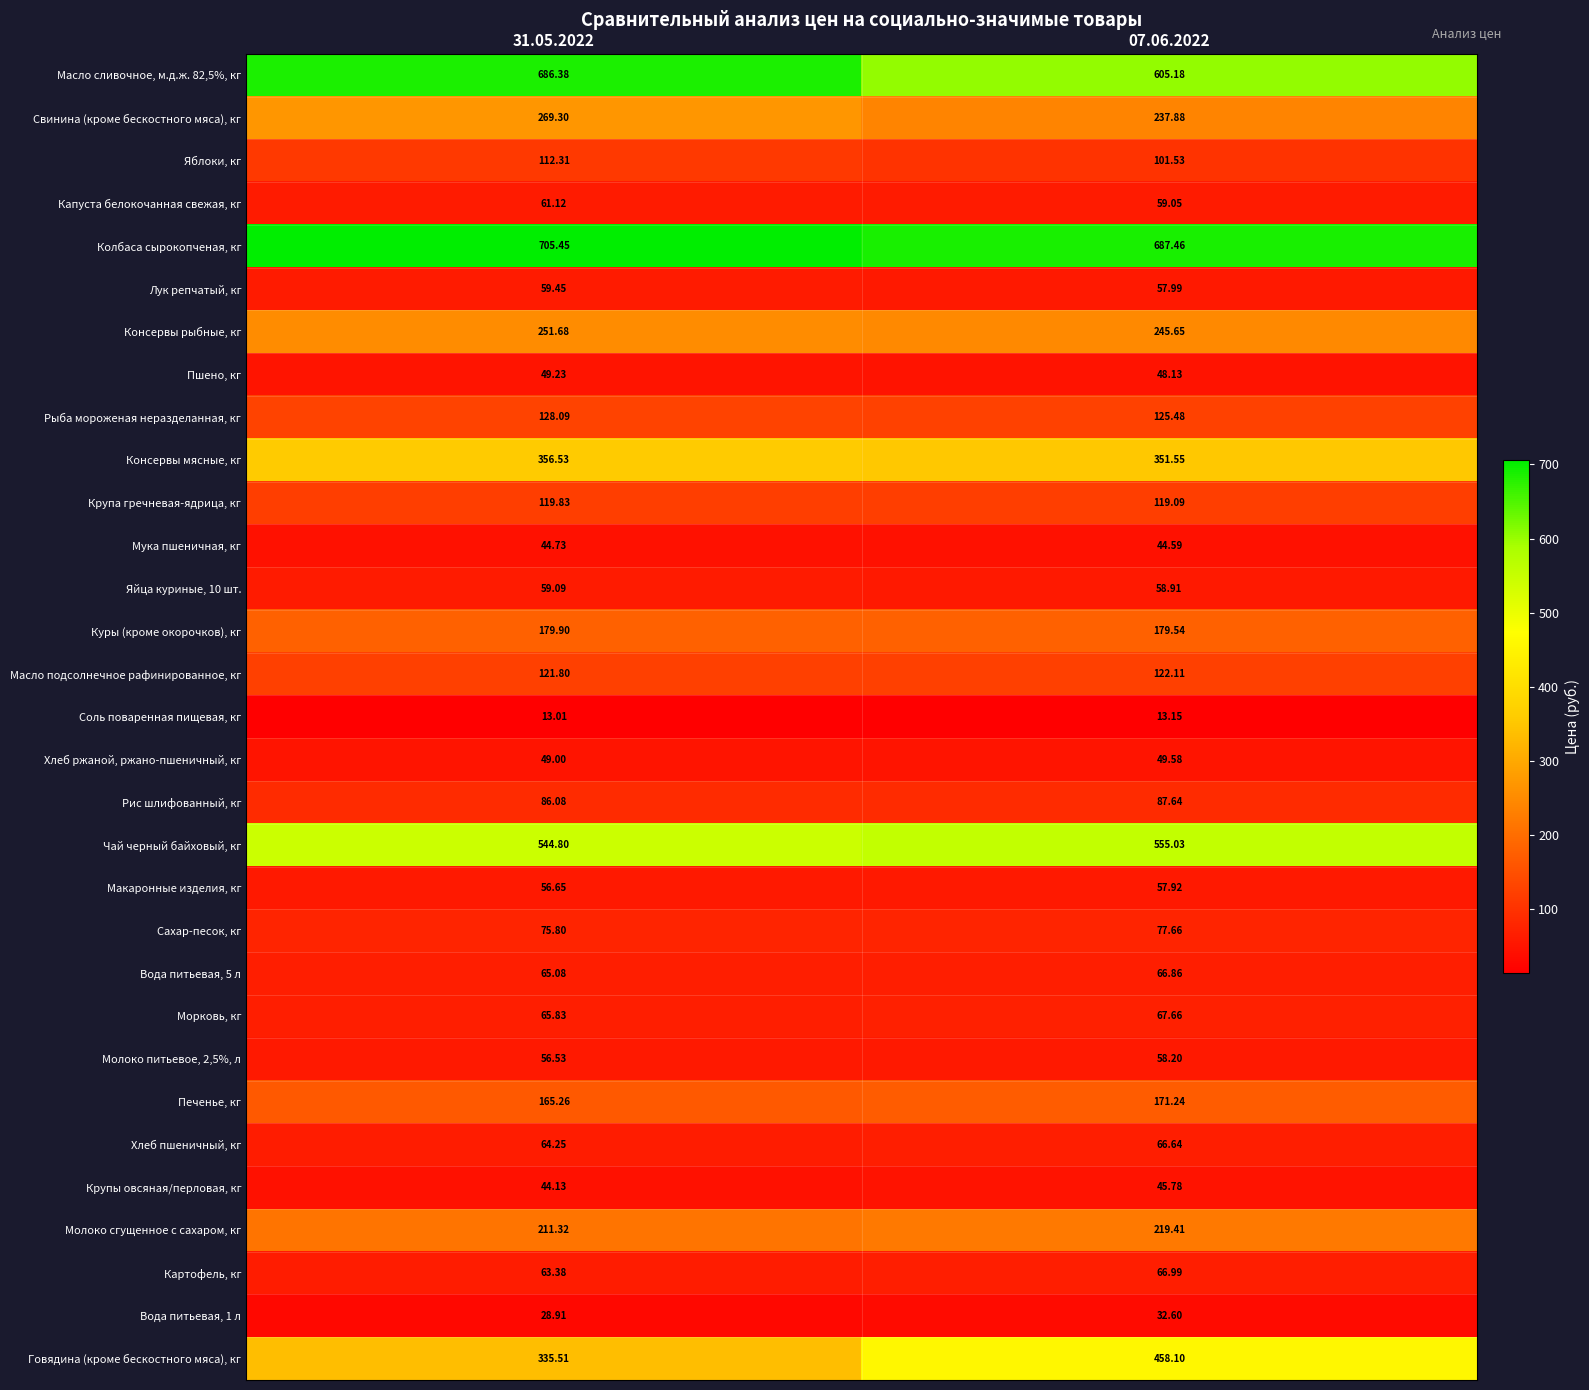

Which series has the largest total across all categories?

Колбаса сырокопченая, кг